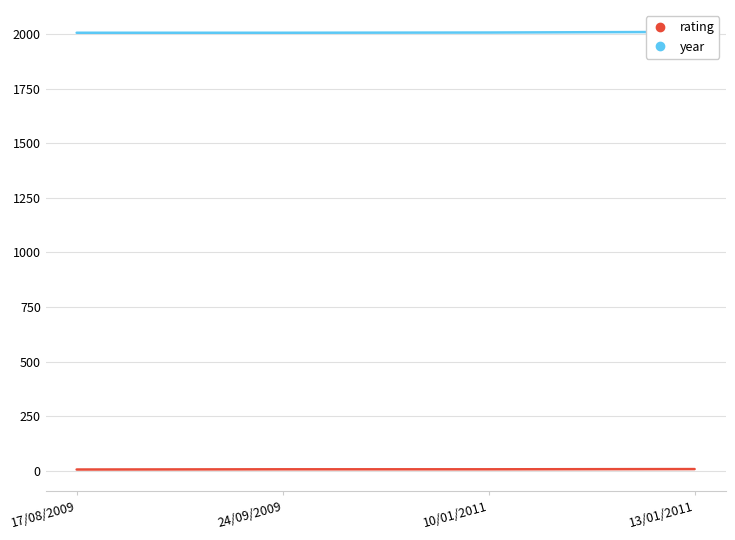

Reading left to right, extract all data points from this chart.

rating: 17/08/2009=6	24/09/2009=7	10/01/2011=7	13/01/2011=8
year: 17/08/2009=2006	24/09/2009=2006	10/01/2011=2007	13/01/2011=2010